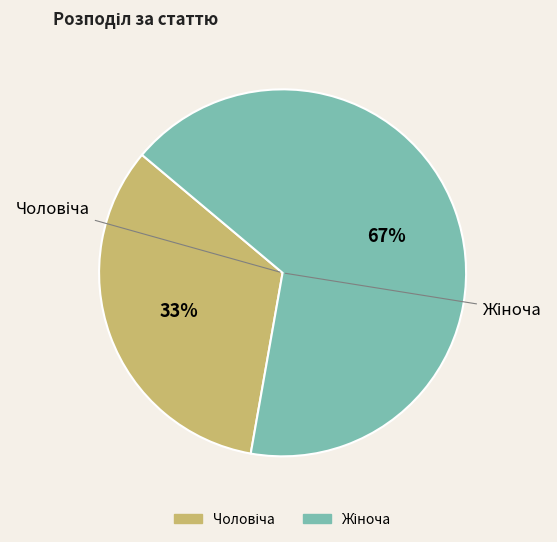

Is there any slice that represents more than half of the pie?

Yes